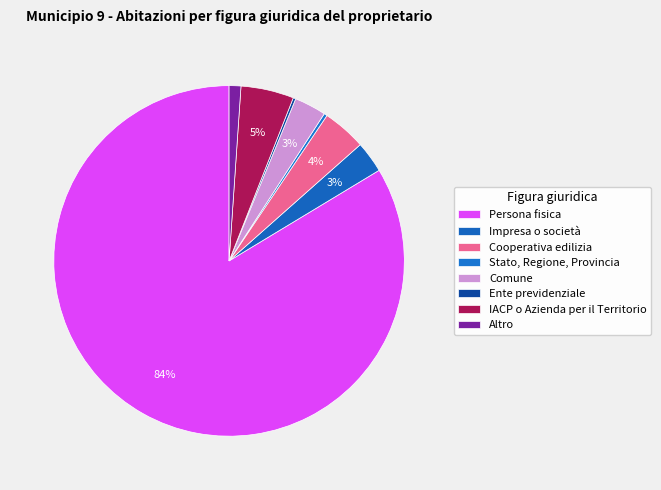

True or false: Comune accounts for 1% of the total.

False